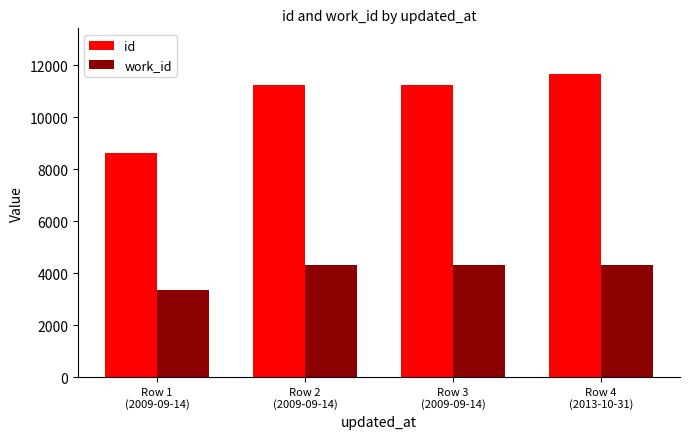

Read the id value at Row 2
(2009-09-14), to the nearest 100.

11300